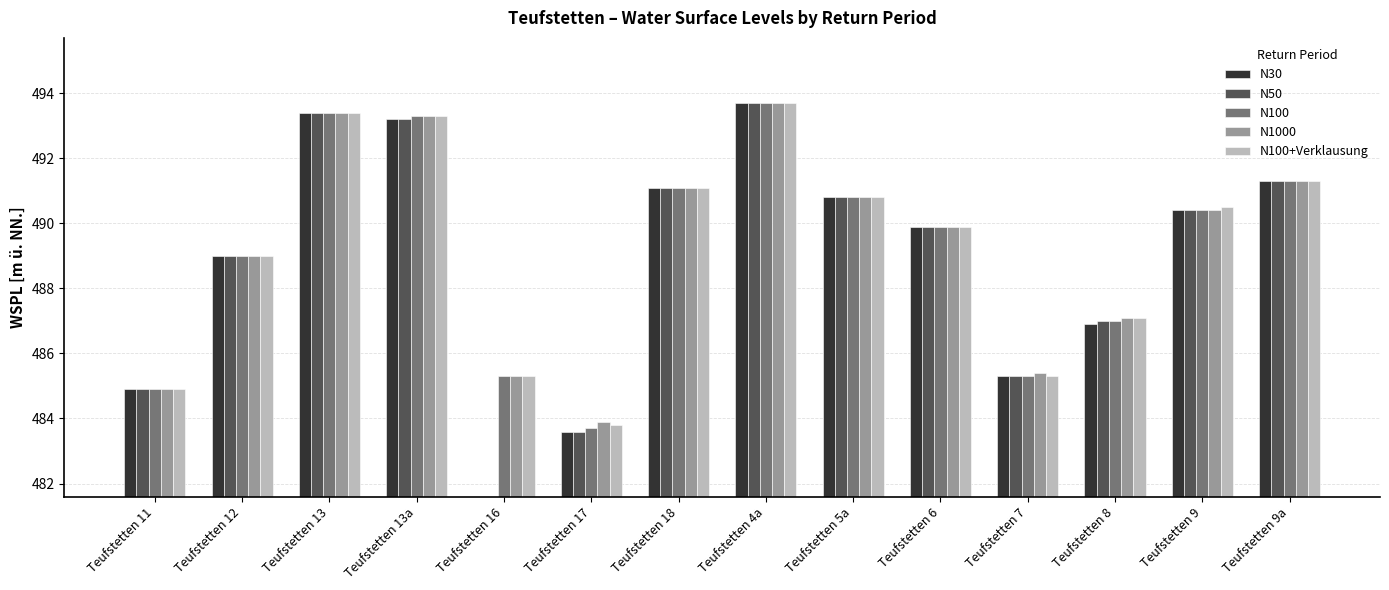

At which label does N1000 reach its peak?

Teufstetten 4a